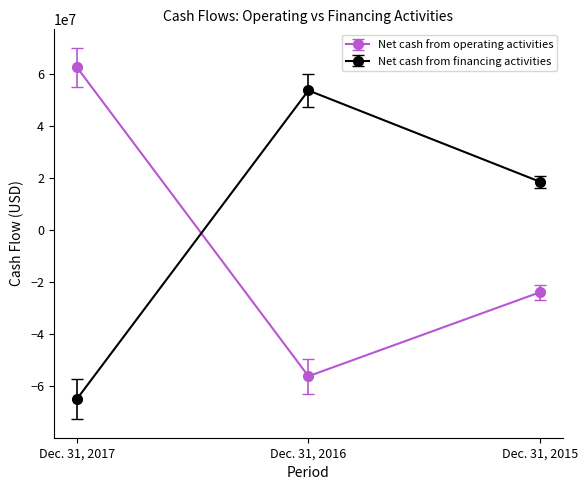

Count the Net cash from financing activities values in the range -64887913 to 53677526.

3